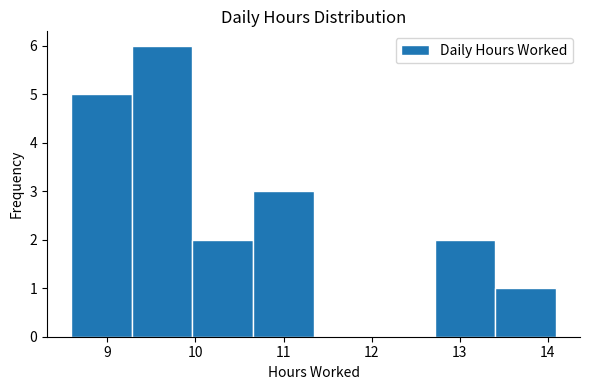

Which range on the x-axis has the tallest bar?

9.3 to 10.0